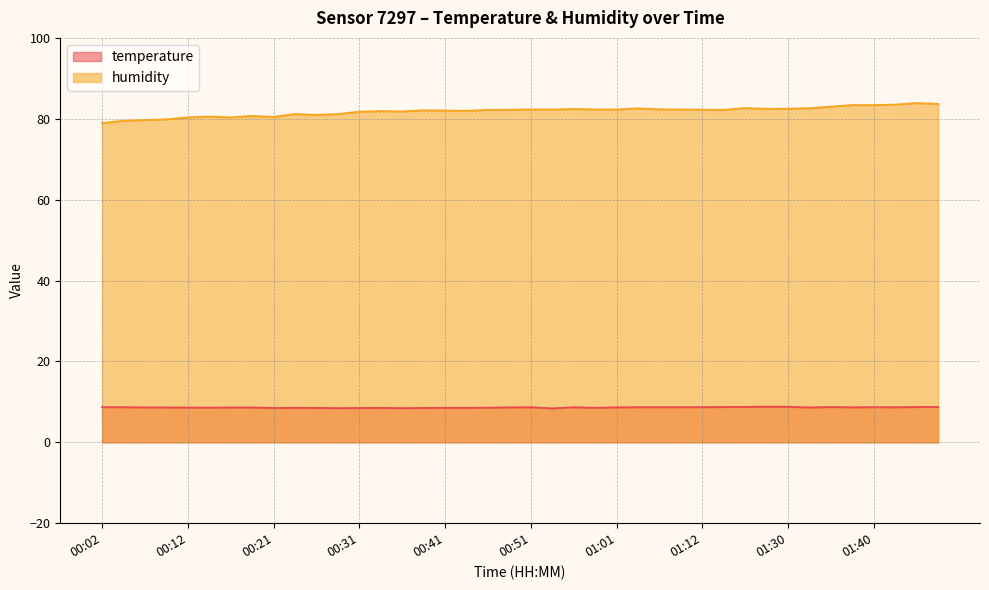

Count the number of categories in the chart.

40